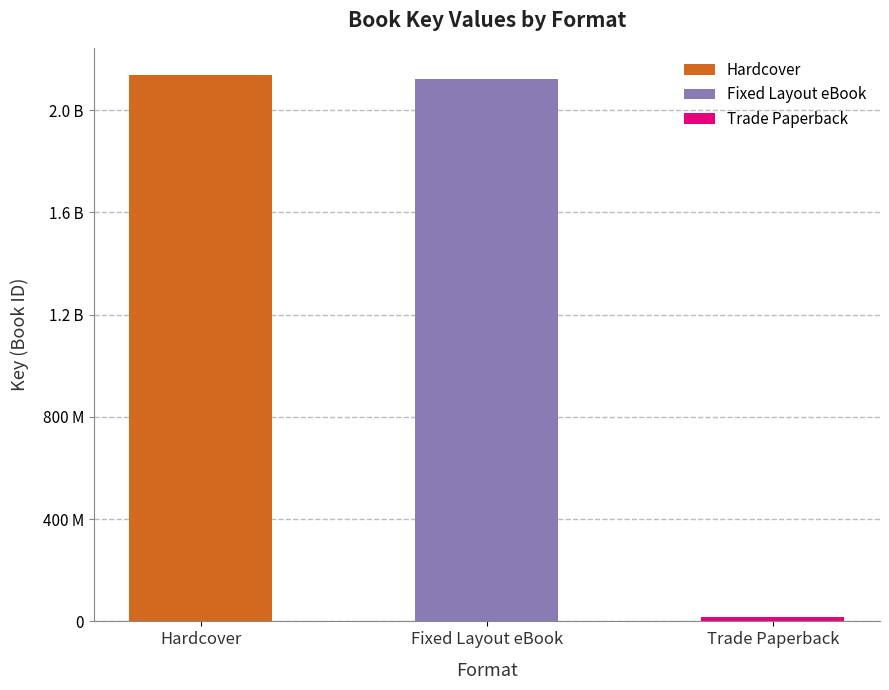

What is the value of the 3rd bar from the left?

16621883